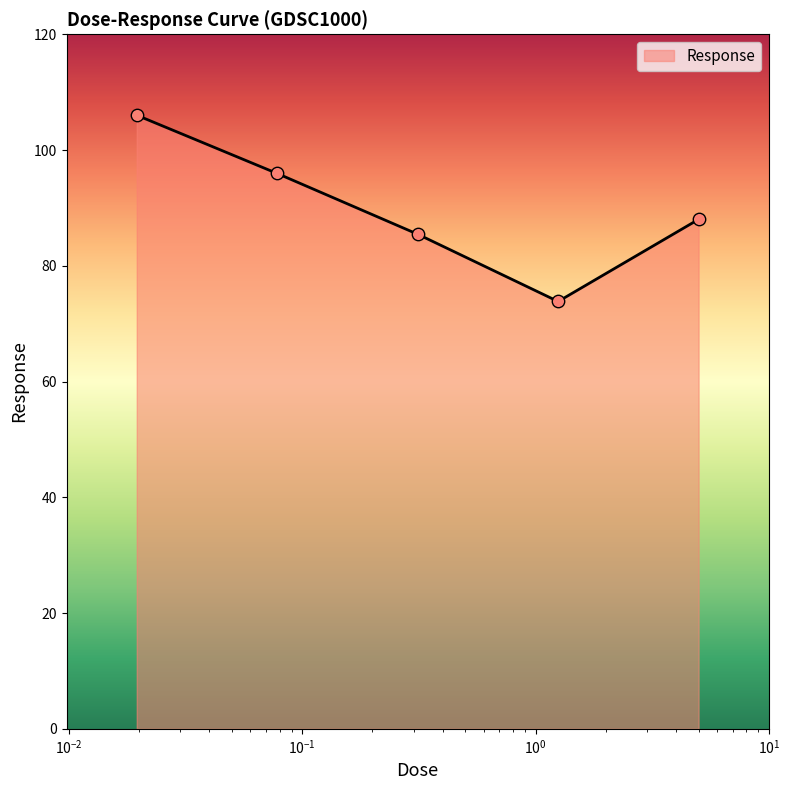

What is the minimum value shown in the chart?

73.8